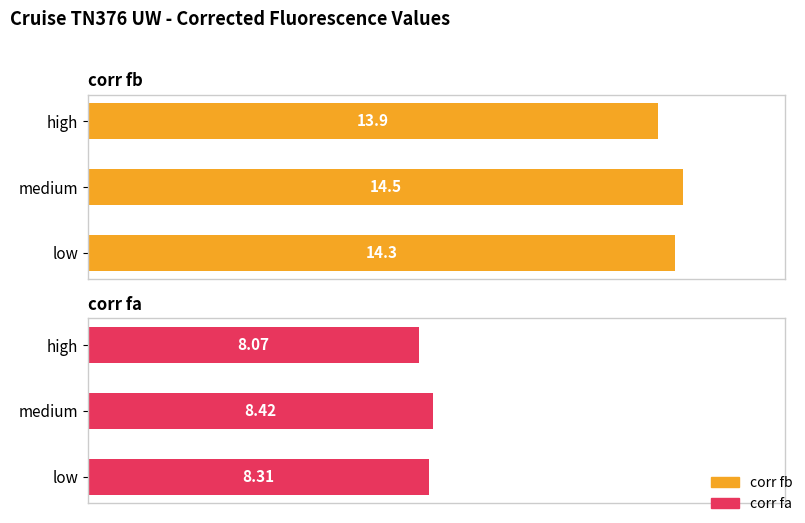

Reading right to left, what are all the values shown in this chart?

corr fb: 14.3	14.5	13.9
corr fa: 8.3	8.4	8.1